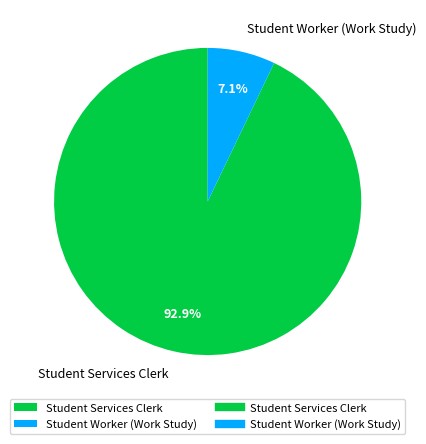

What percentage is the Student Worker (Work Study) slice, to the nearest percent?

7%